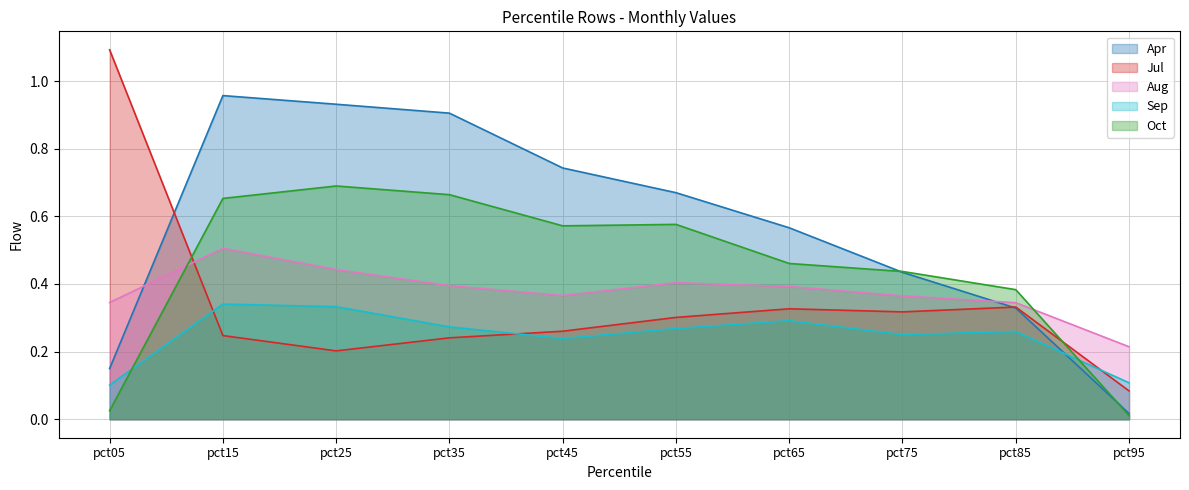

What is the difference between the highest and lowest values at pct85?

0.1